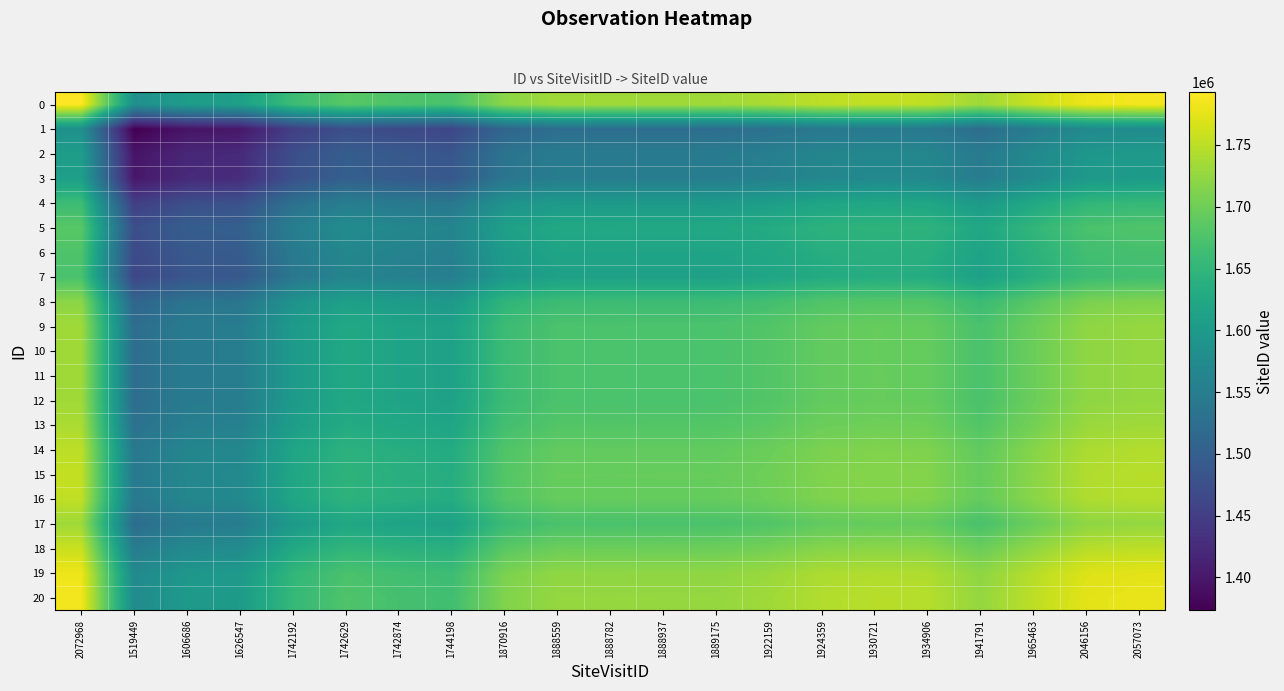

Rank the series by their maximum value, from highest to lowest.

0, 20, 19, 18, 15, 16, 14, 13, 11, 12, 9, 10, 17, 8, 5, 6, 7, 4, 3, 2, 1